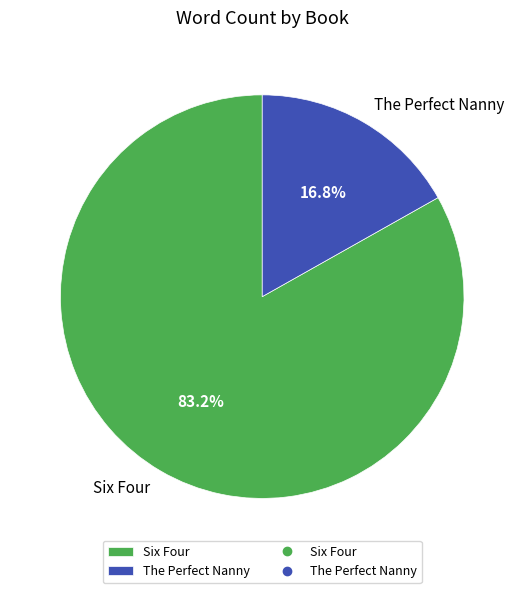

Does any single category account for the majority?

Yes